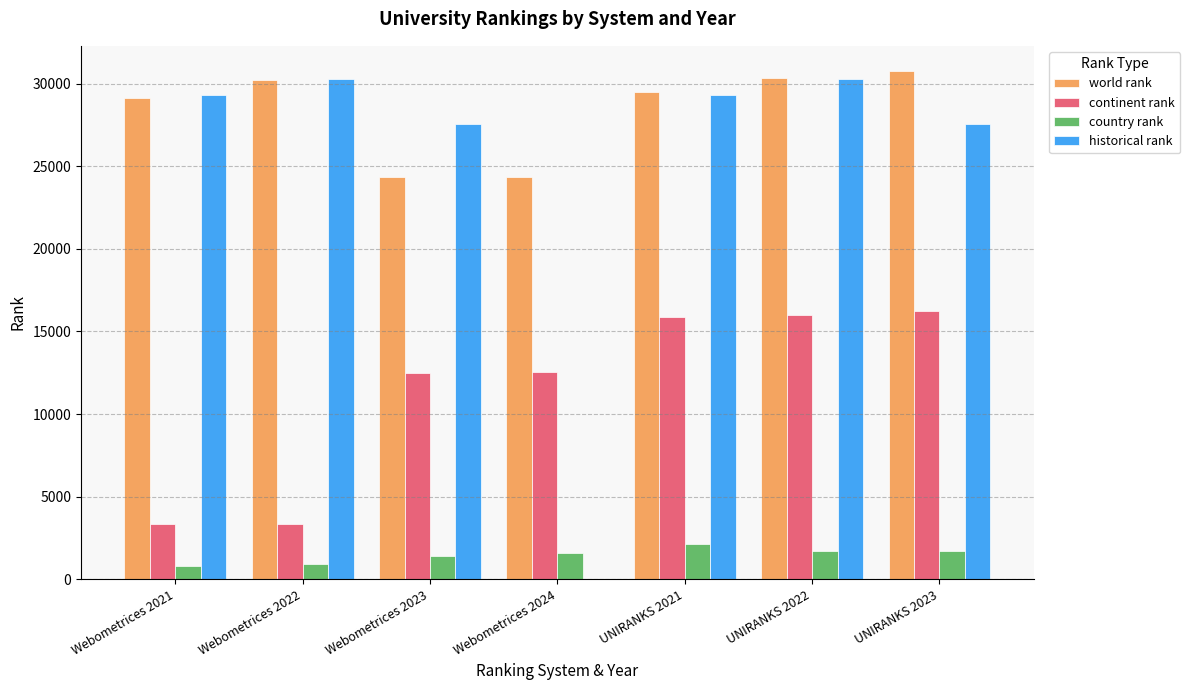

What is the total value across all series at UNIRANKS 2023?

76262